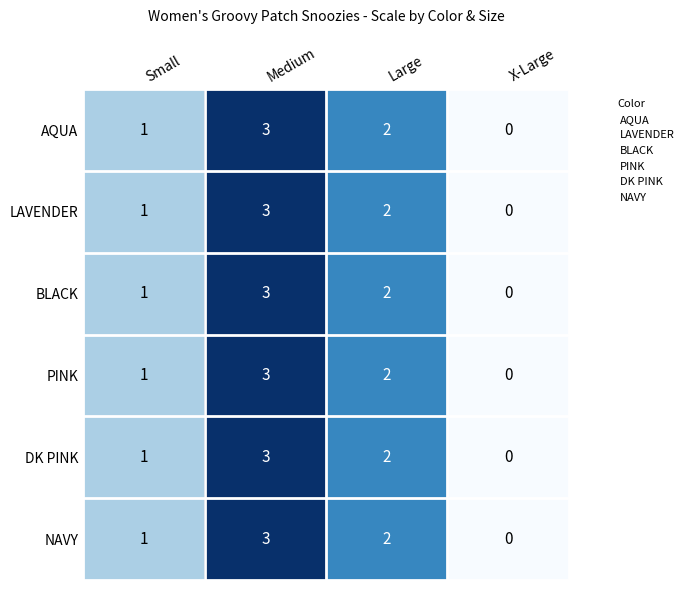

Read the BLACK value at Medium.

3